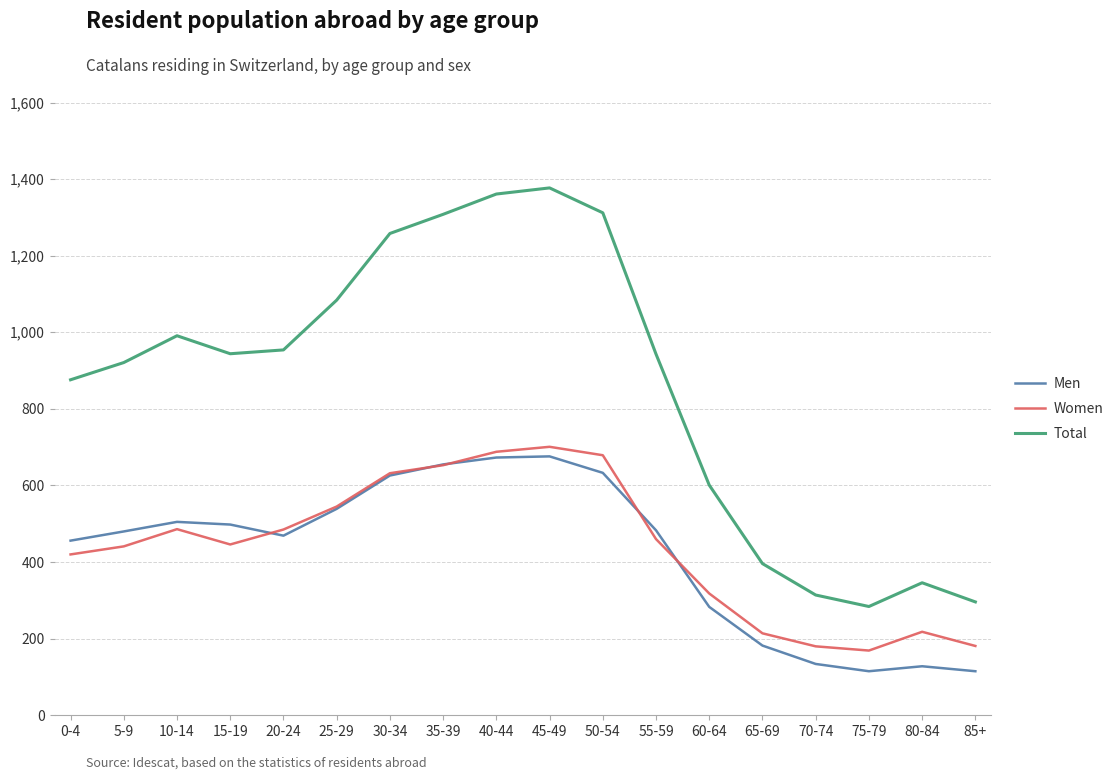

True or false: Men has a value of 673 at 40-44.

True